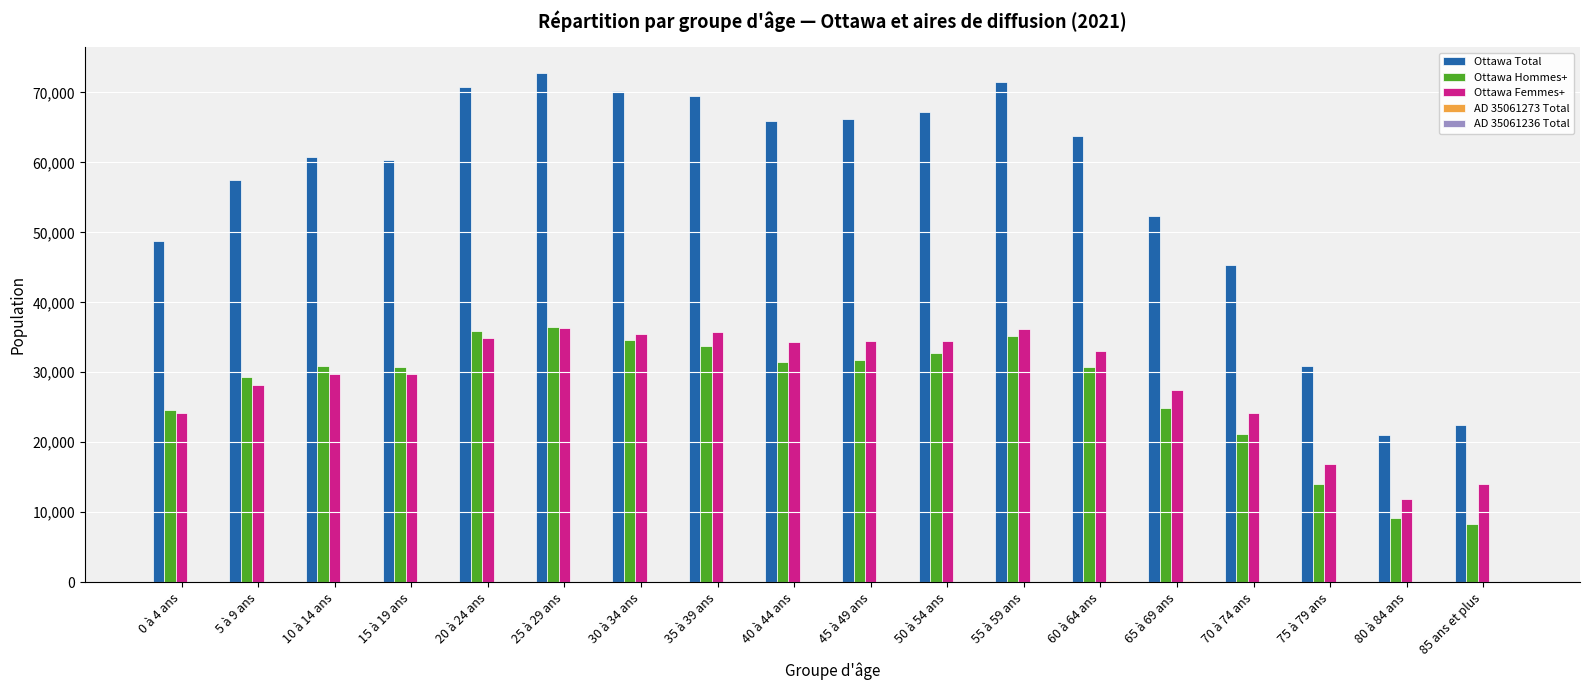

What is the greatest value displayed?

72830